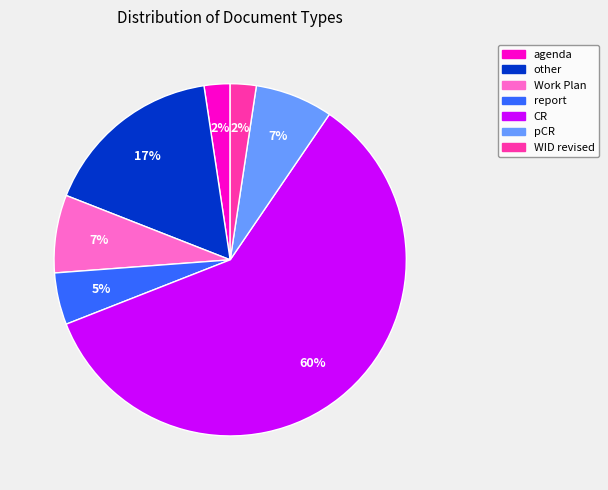

Does any single category account for the majority?

Yes